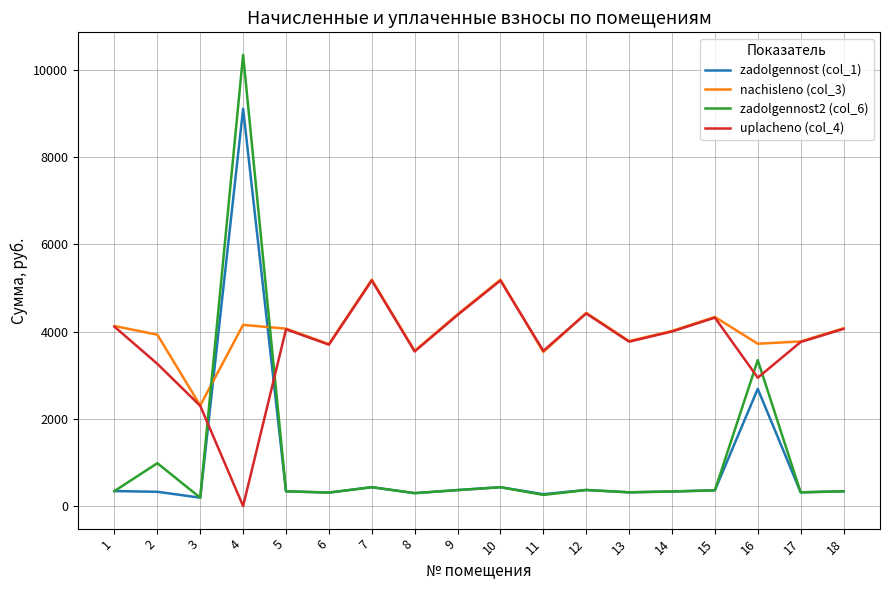

True or false: uplacheno (col_4) and zadolgennost2 (col_6) intersect in this chart.

True